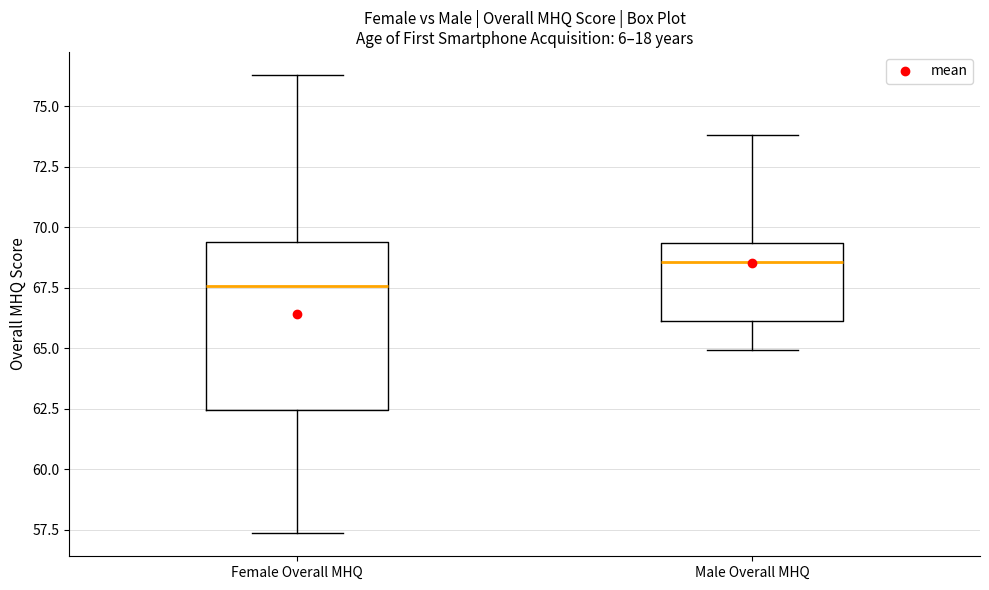

Reading left to right, read every box against the y-axis: the position of its median line, the range the box covers, and the ends of its whiskers. The values are not printed on the chart, so give them approximately, as read against the axis.

Female Overall MHQ: median 67.5, box 62.5 to 69.5, whiskers 57.5 to 76.5
Male Overall MHQ: median 68.5, box 66.0 to 69.5, whiskers 65.0 to 74.0